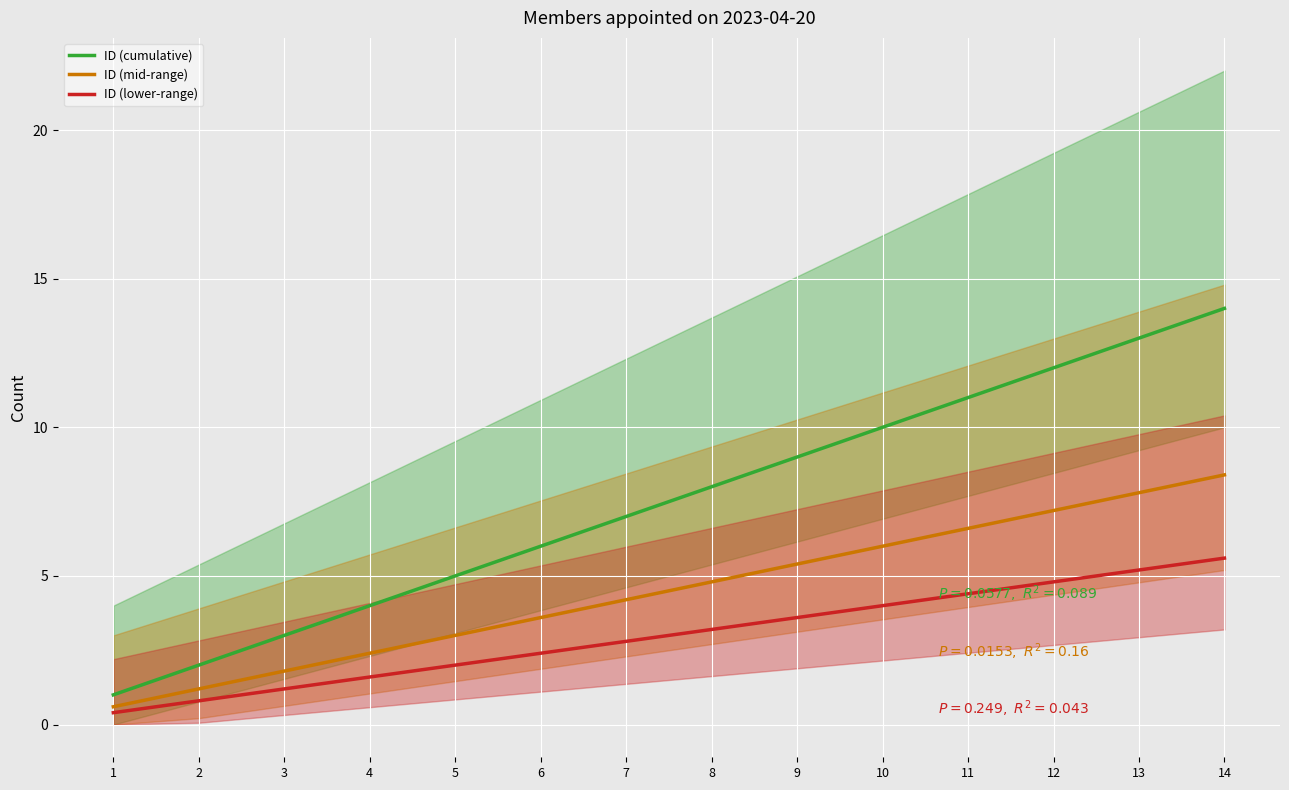

At which label is ID (mid-range) closest to 4?

7